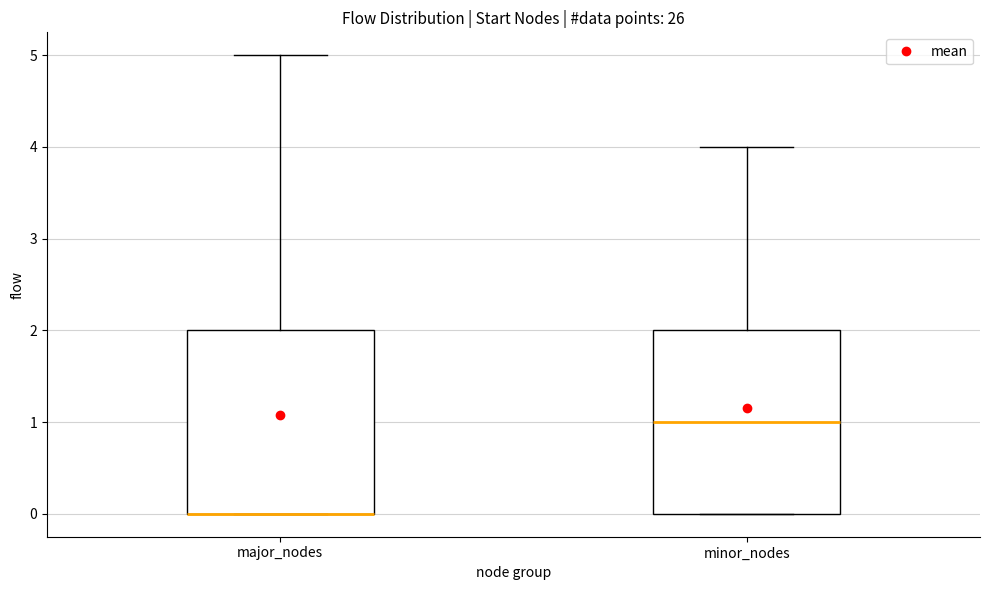

Reading left to right, transcribe this box plot: for each box, give where its median line is, the range the box spans, and where its two whiskers end, as read against the y-axis. The values are not printed on the chart, so give them approximately, as read against the axis.

major_nodes: median 0 (drawn on the box's lower edge), box 0 to 2, whiskers 0 to 5
minor_nodes: median 1, box 0 to 2, whiskers 0 to 4